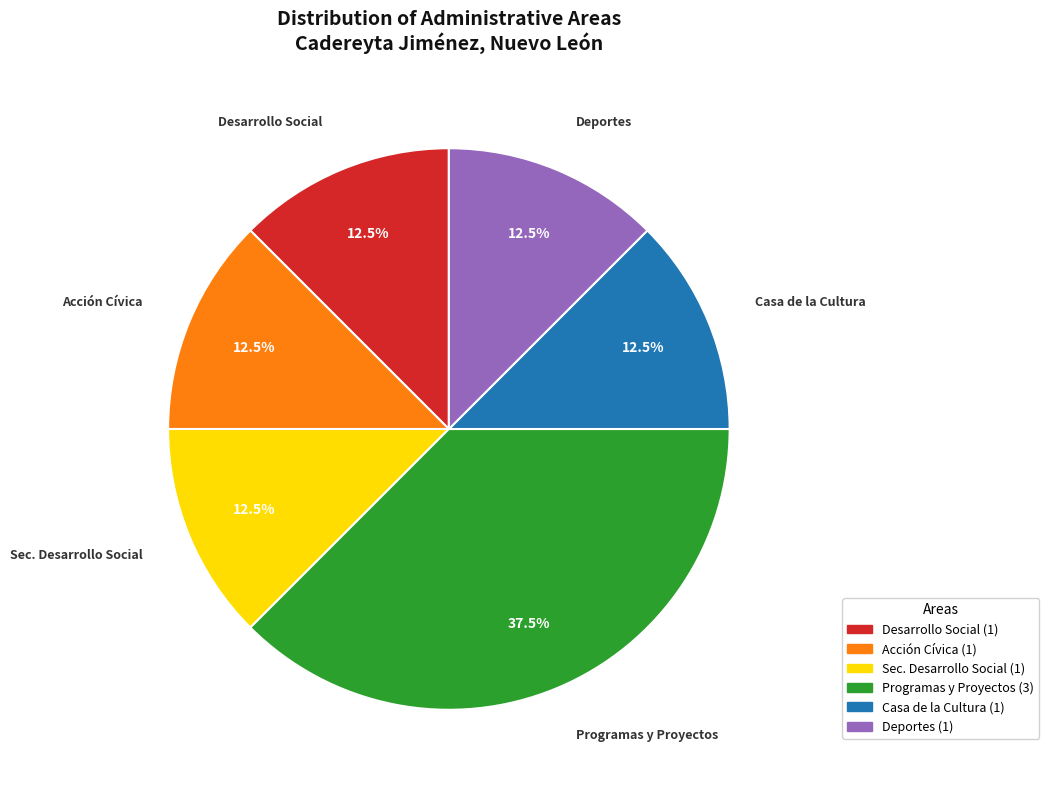

What is the largest slice in the pie chart?

Programas y Proyectos